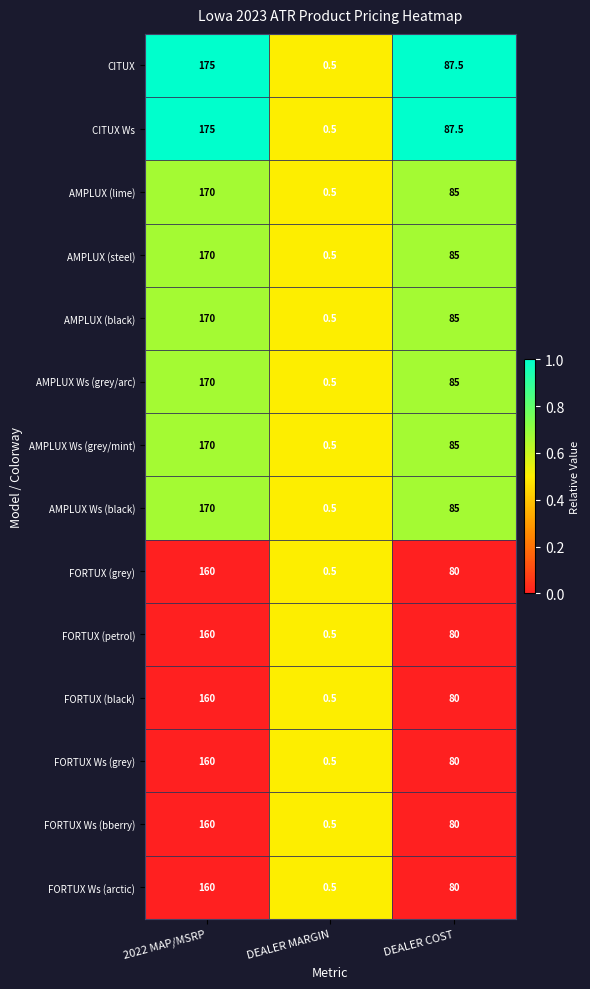

Count the number of categories in the chart.

3